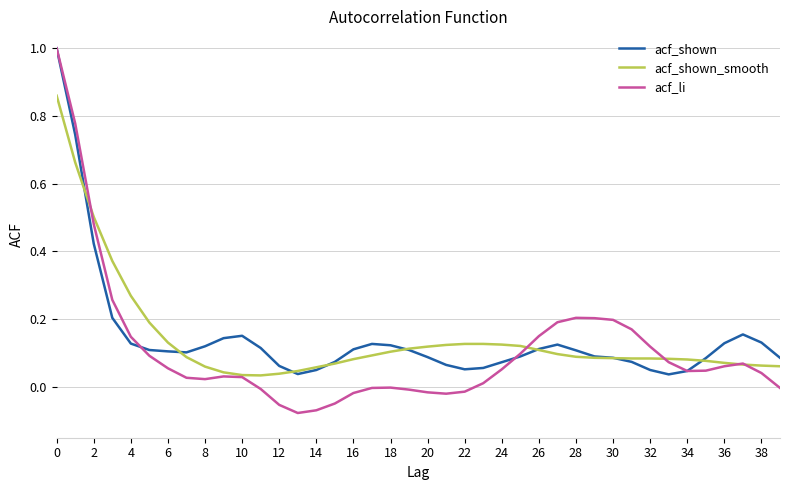

Which series has the widest spread of values?

acf_li